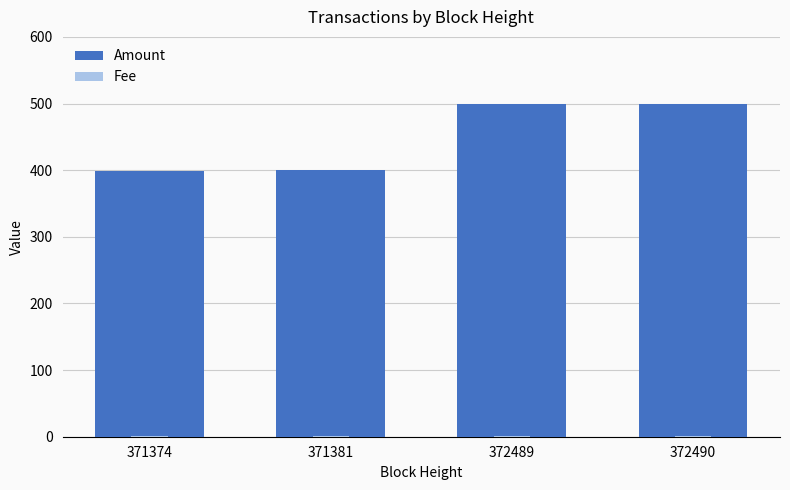

Reading right to left, what are all the values shown in this chart?

Amount: 500	499	400	399
Fee: 1	1	1	1